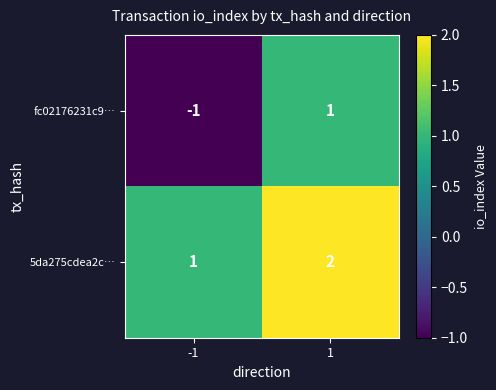

What is the greatest value displayed?

2